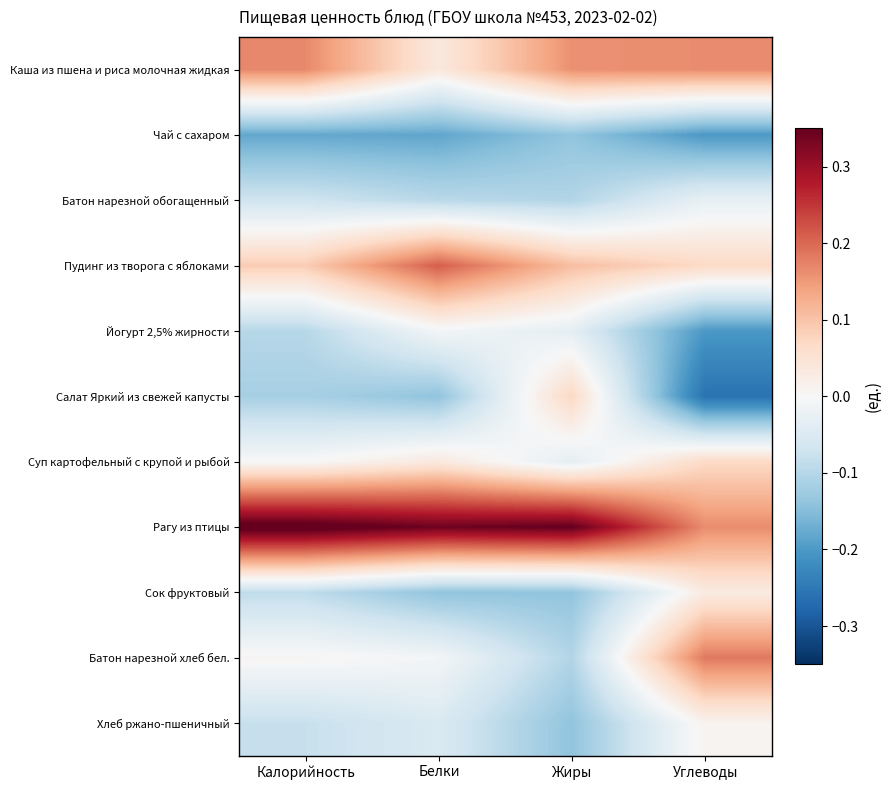

Reading left to right, list all the values displayed in this chart.

Каша из пшена и риса молочная жидкая: Калорийность=0.2	Белки=0.0	Жиры=0.2	Углеводы=0.2
Чай с сахаром: Калорийность=-0.2	Белки=-0.2	Жиры=-0.1	Углеводы=-0.2
Батон нарезной обогащенный: Калорийность=-0.1	Белки=-0.1	Жиры=-0.1	Углеводы=-0.0
Пудинг из творога с яблоками: Калорийность=0.1	Белки=0.2	Жиры=0.1	Углеводы=0.1
Йогурт 2,5% жирности: Калорийность=-0.1	Белки=-0.0	Жиры=-0.0	Углеводы=-0.2
Салат Яркий из свежей капусты: Калорийность=-0.1	Белки=-0.1	Жиры=0.1	Углеводы=-0.3
Суп картофельный с крупой и рыбой: Калорийность=0.0	Белки=0.0	Жиры=-0.0	Углеводы=0.1
Рагу из птицы: Калорийность=0.4	Белки=0.3	Жиры=0.4	Углеводы=0.2
Сок фруктовый: Калорийность=-0.1	Белки=-0.1	Жиры=-0.1	Углеводы=0.0
Батон нарезной хлеб бел.: Калорийность=0.0	Белки=-0.0	Жиры=-0.1	Углеводы=0.2
Хлеб ржано-пшеничный: Калорийность=-0.1	Белки=-0.1	Жиры=-0.1	Углеводы=0.0